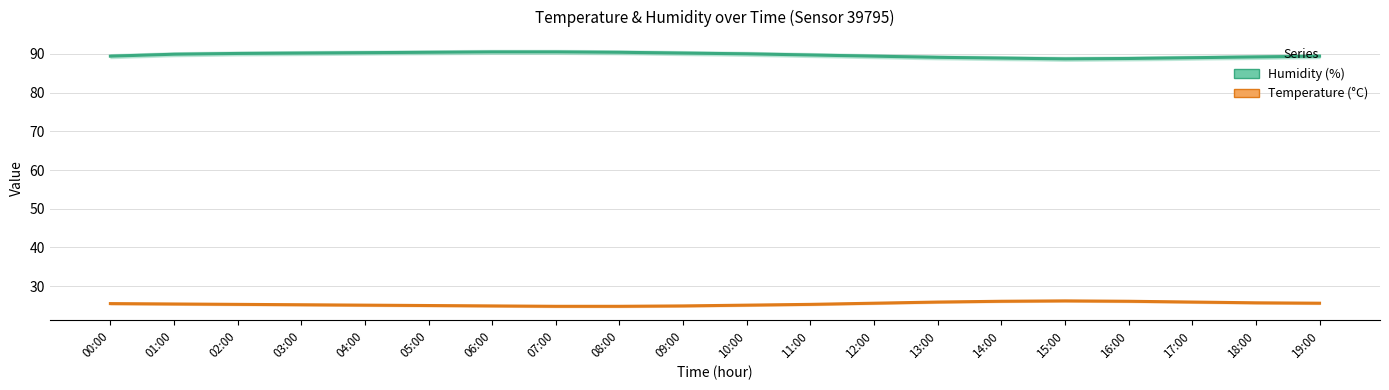

What is the label of the 10th point from the right?

10:00